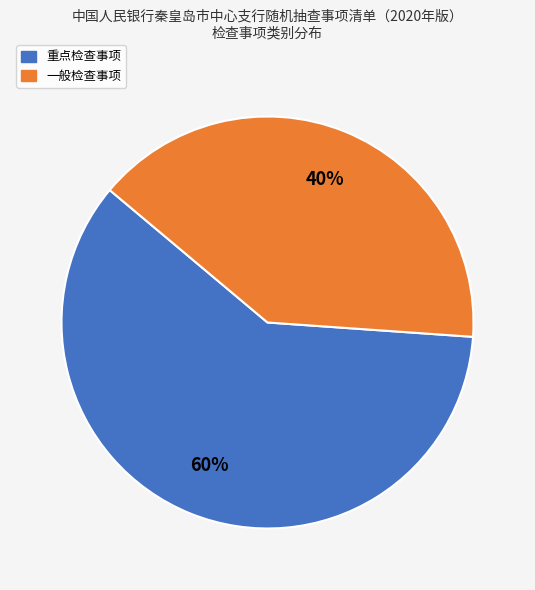

Does 一般检查事项 represent more than half of the total?

No